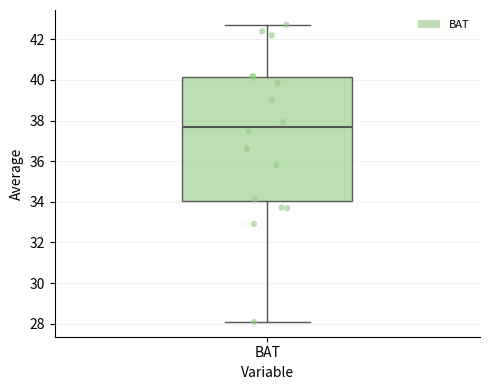

Transcribe this box plot: give where the median line is, the range the box spans, and where the two whiskers end, as read against the y-axis. The values are not printed on the chart, so give them approximately, as read against the axis.

median 37.6, box 34.0 to 40.2, whiskers 28.0 to 42.8